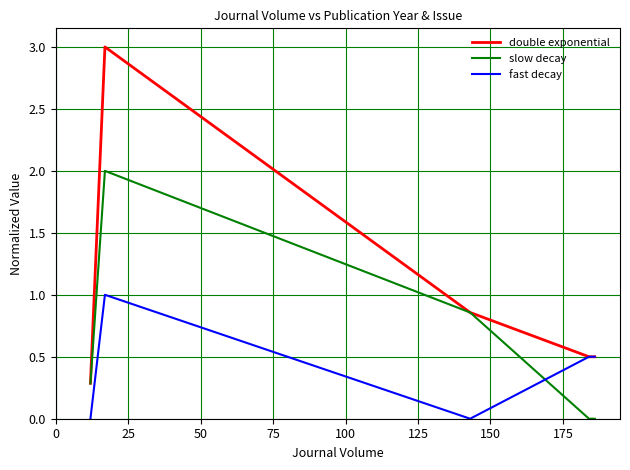

True or false: slow decay has more than 0 interior local peaks.

True